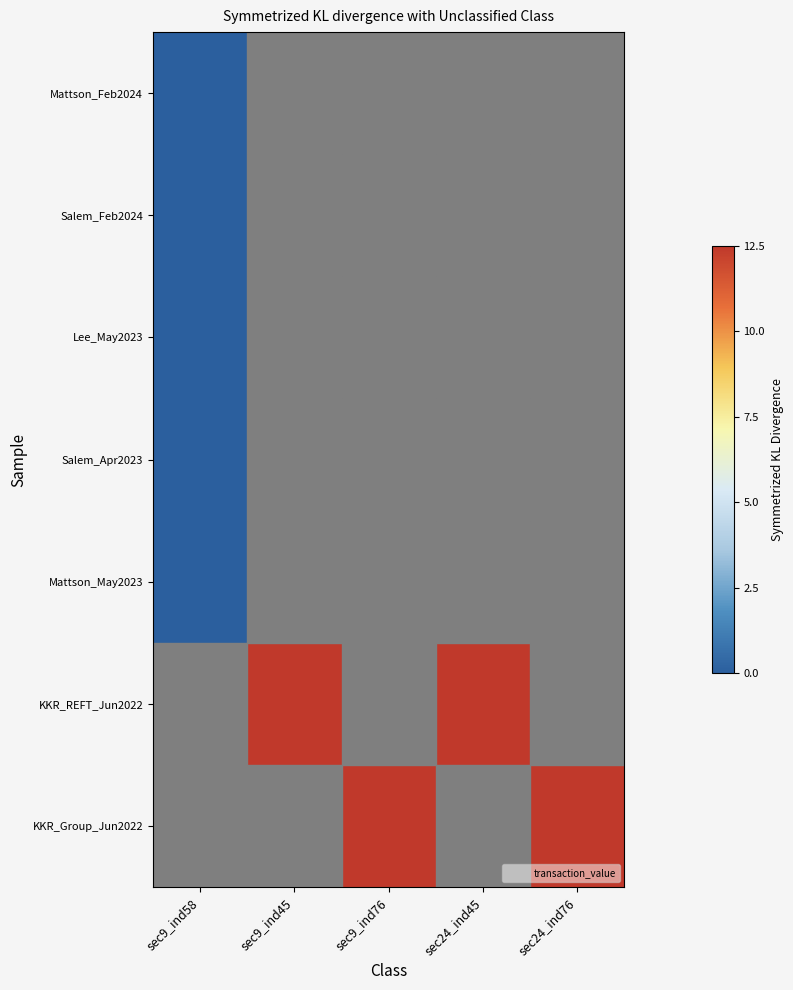

Reading left to right, list all the values displayed in this chart.

Mattson_Feb2024: sec9_ind58=0.0	sec9_ind45=0.0	sec9_ind76=0.0	sec24_ind45=0.0	sec24_ind76=0.0
Salem_Feb2024: sec9_ind58=0.0	sec9_ind45=0.0	sec9_ind76=0.0	sec24_ind45=0.0	sec24_ind76=0.0
Lee_May2023: sec9_ind58=0.0	sec9_ind45=0.0	sec9_ind76=0.0	sec24_ind45=0.0	sec24_ind76=0.0
Salem_Apr2023: sec9_ind58=0.0	sec9_ind45=0.0	sec9_ind76=0.0	sec24_ind45=0.0	sec24_ind76=0.0
Mattson_May2023: sec9_ind58=0.0	sec9_ind45=0.0	sec9_ind76=0.0	sec24_ind45=0.0	sec24_ind76=0.0
KKR_REFT_Jun2022: sec9_ind58=0.0	sec9_ind45=12.5	sec9_ind76=0.0	sec24_ind45=12.5	sec24_ind76=0.0
KKR_Group_Jun2022: sec9_ind58=0.0	sec9_ind45=0.0	sec9_ind76=12.5	sec24_ind45=0.0	sec24_ind76=12.5